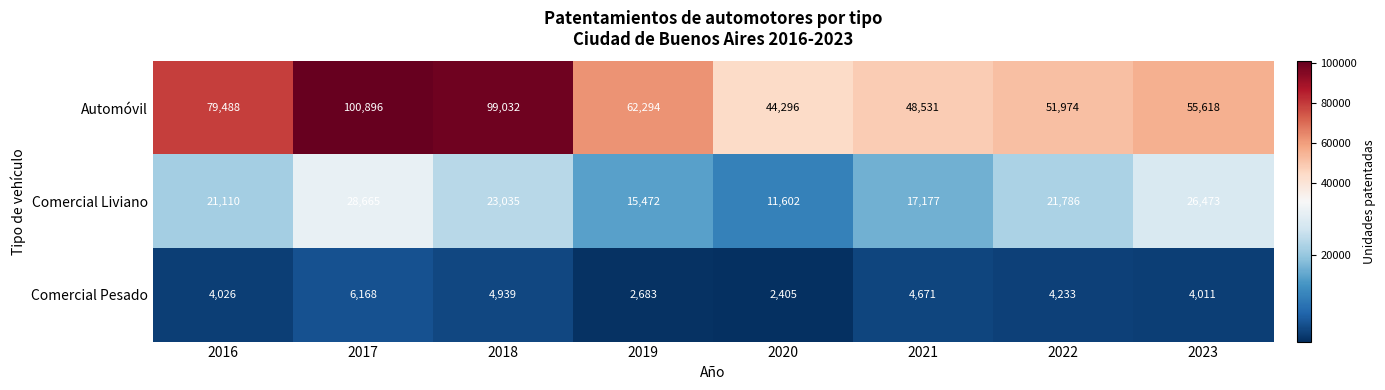

Rank the series by their maximum value, from highest to lowest.

Automóvil, Comercial Liviano, Comercial Pesado